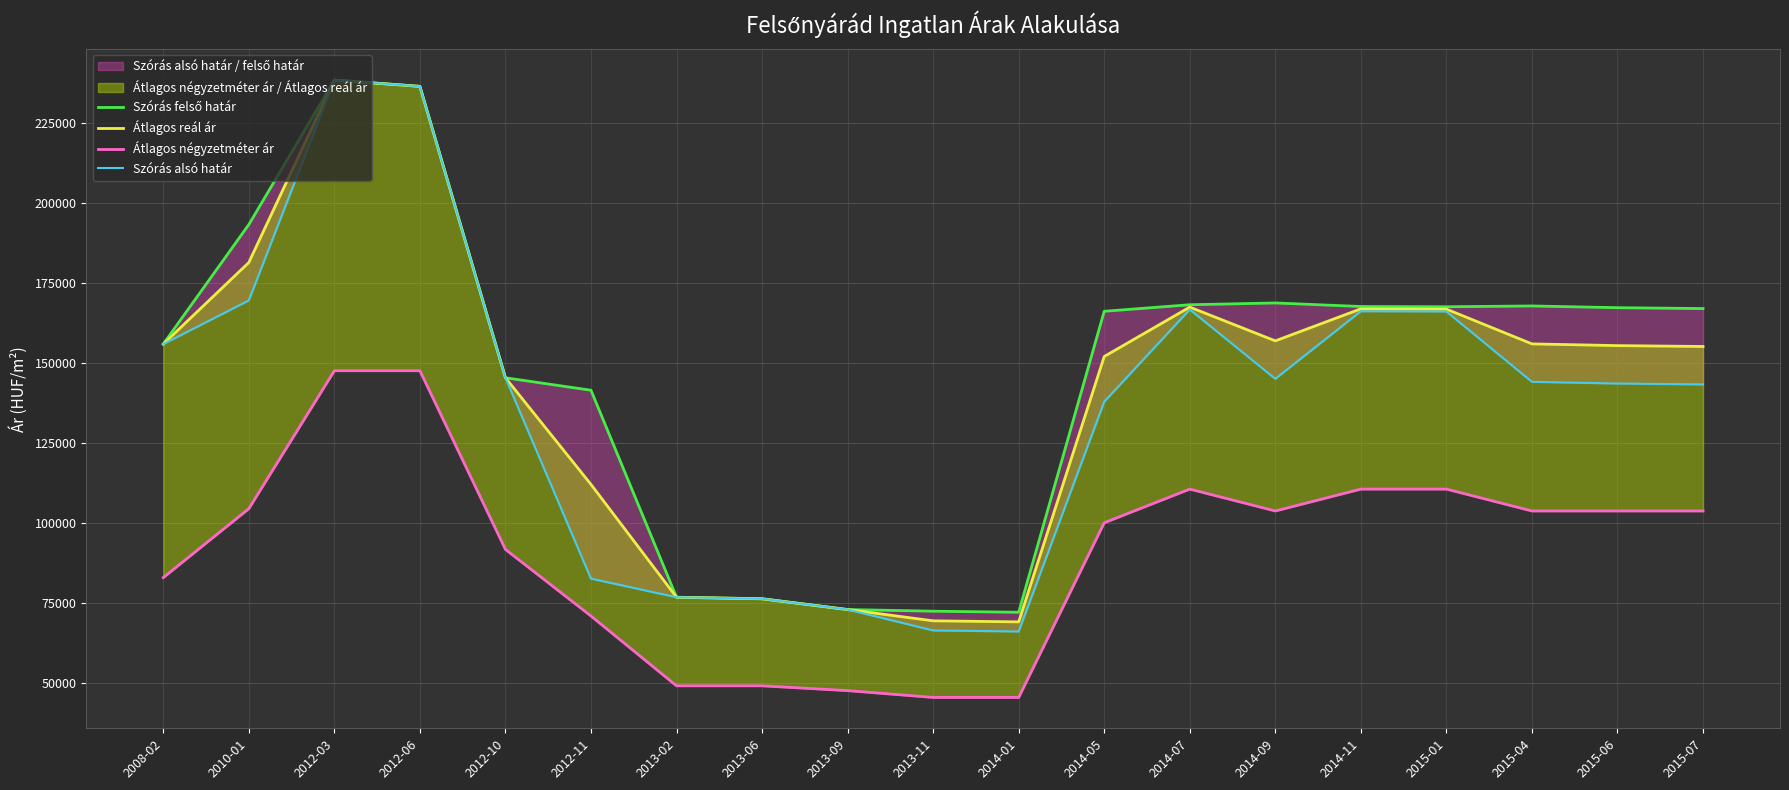

Where is Átlagos négyzetméter ár nearest to the value 96455?

2014-05